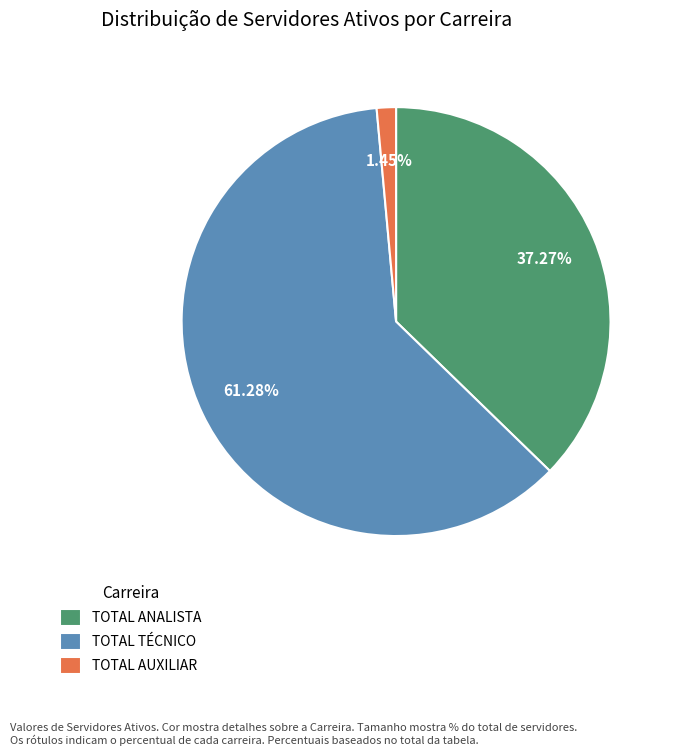

What is the majority slice?

TOTAL TÉCNICO